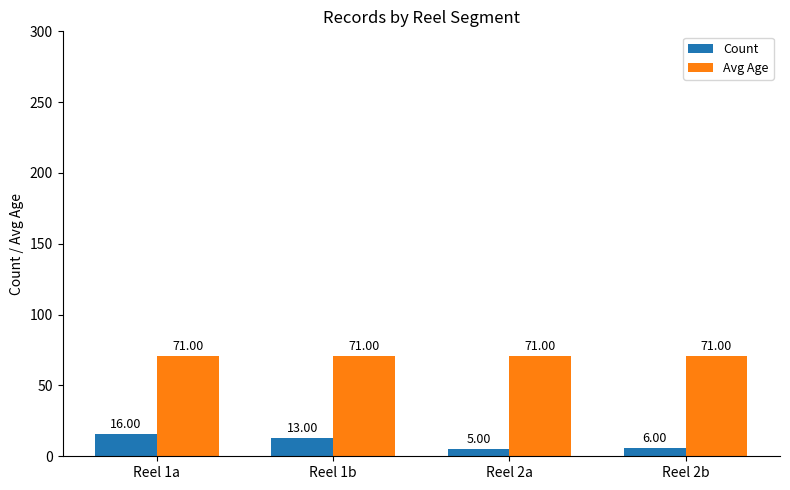

The Avg Age series shows 15 at Reel 1a. True or false?

False